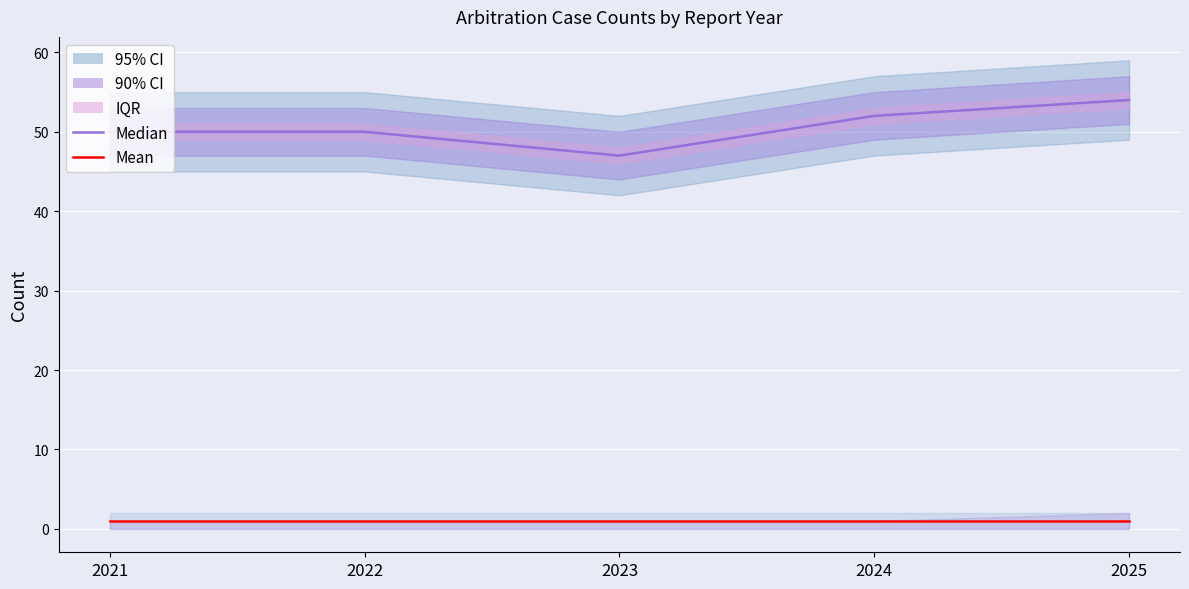

Is it true that Median equals 75 at 2022?

False